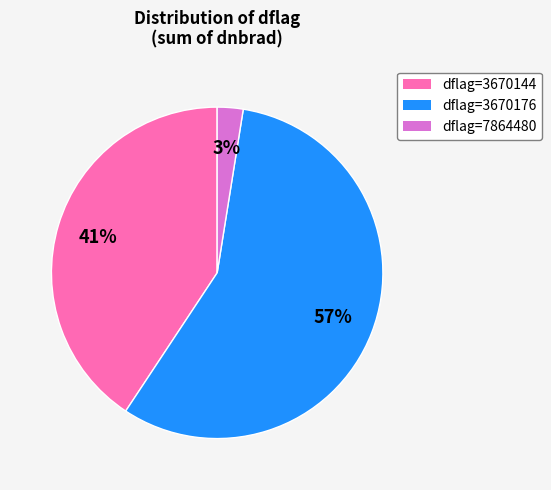

To the nearest percent, what is the average slice percentage?

33%